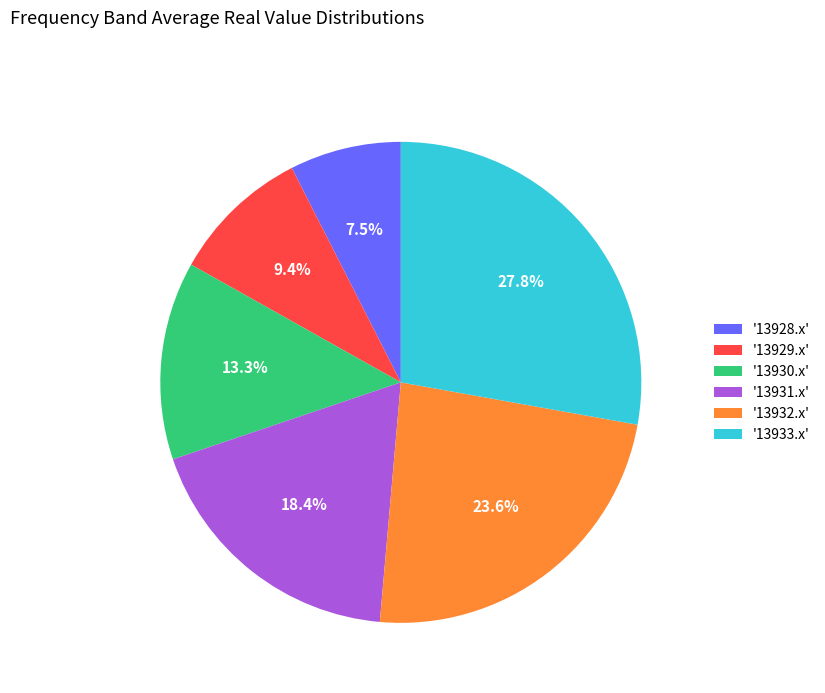

Which category has the biggest portion of the pie?

'13933.x'